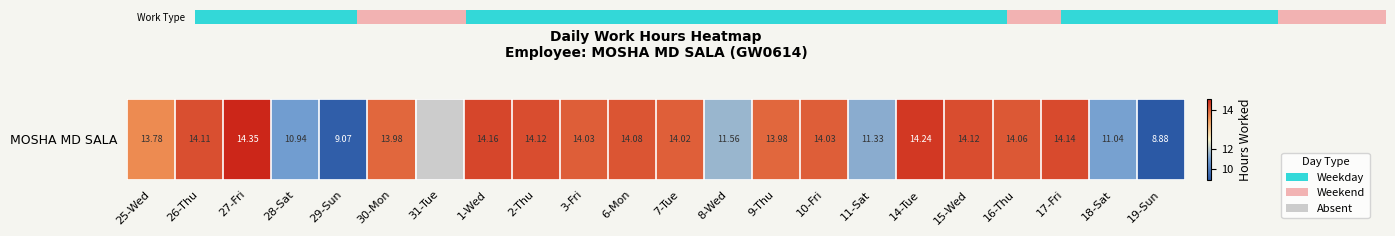

How many data points are above 14?

12